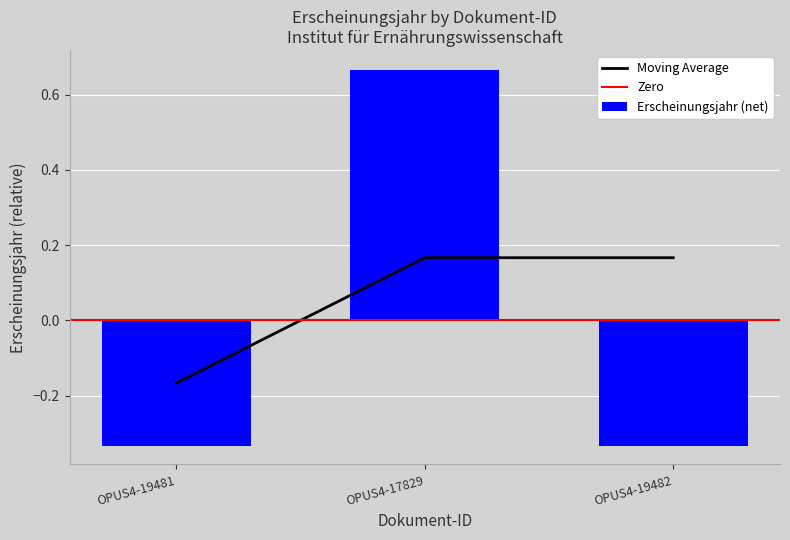

Where is the data nearest to the value 0?

OPUS4-19481